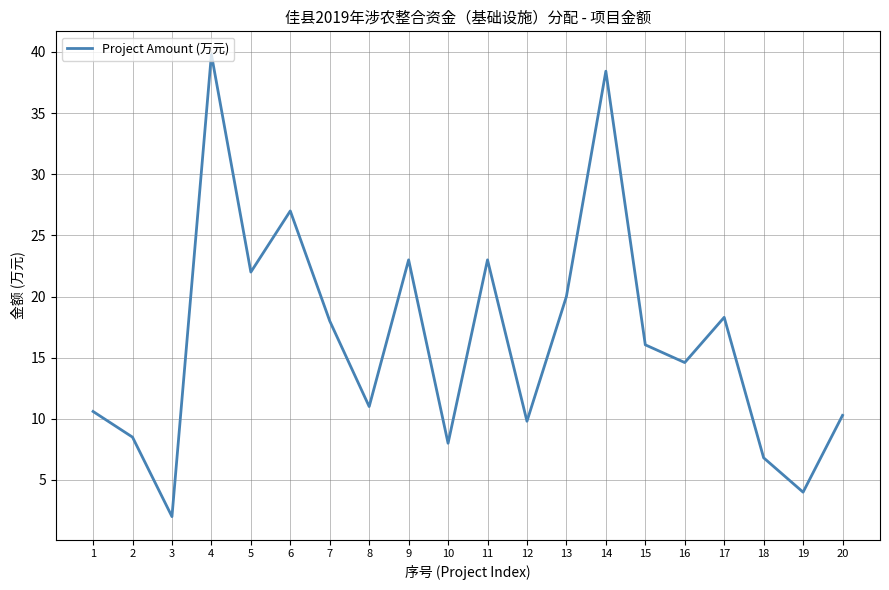

What is the sum of the values at 9 and 7?

41.0